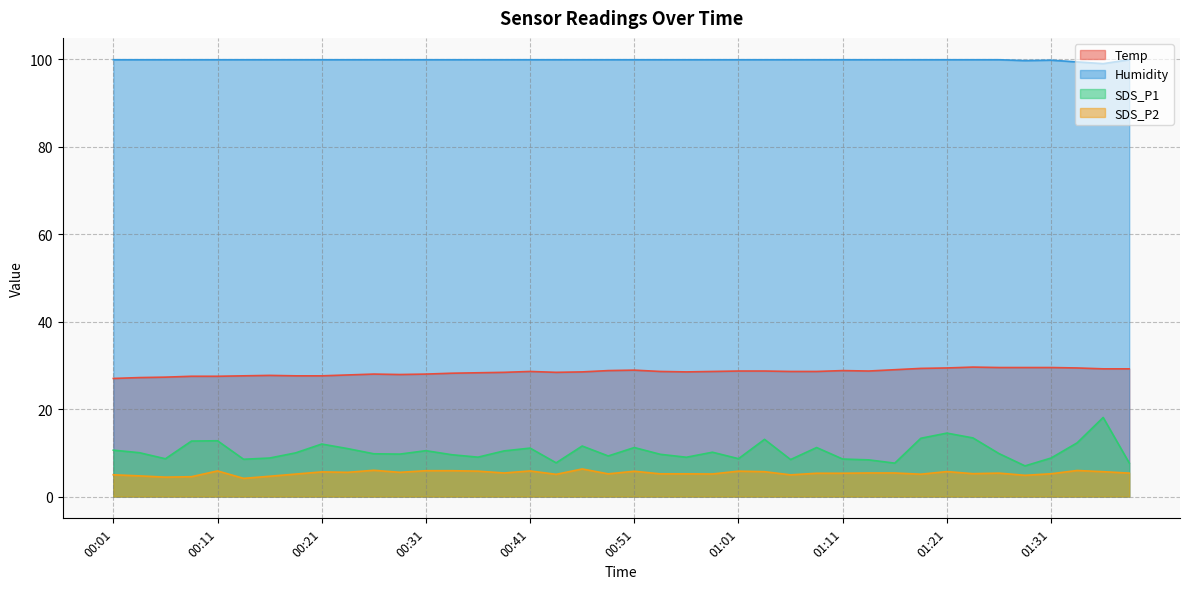

How many data points in SDS_P2 are less than 5?

8